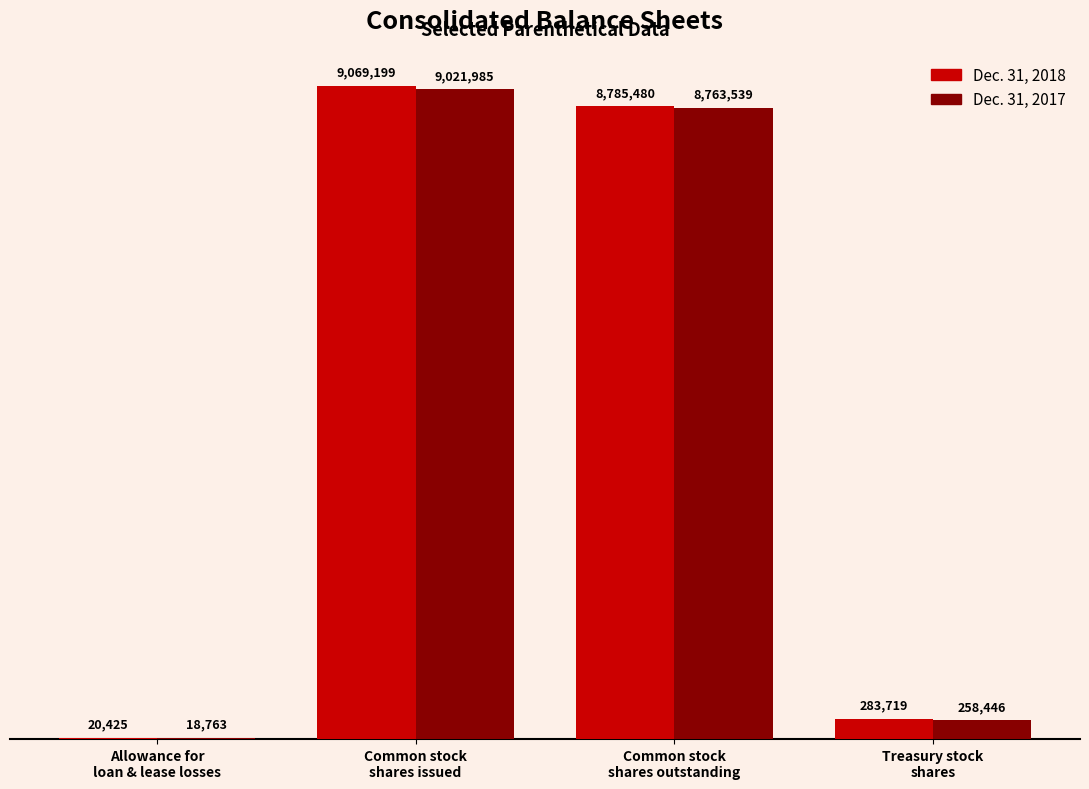

Reading left to right, transcribe all the data shown in this chart.

Dec. 31, 2018: Allowance for
loan & lease losses=20425	Common stock
shares issued=9069199	Common stock
shares outstanding=8785480	Treasury stock
shares=283719
Dec. 31, 2017: Allowance for
loan & lease losses=18763	Common stock
shares issued=9021985	Common stock
shares outstanding=8763539	Treasury stock
shares=258446